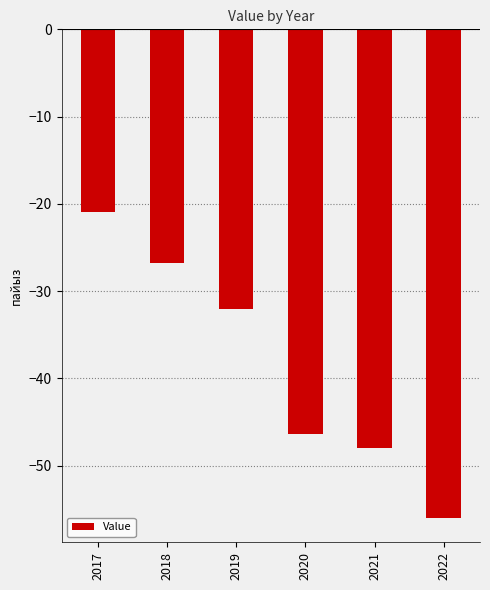

What is the change in value from 2018 to 2022?

-29.2